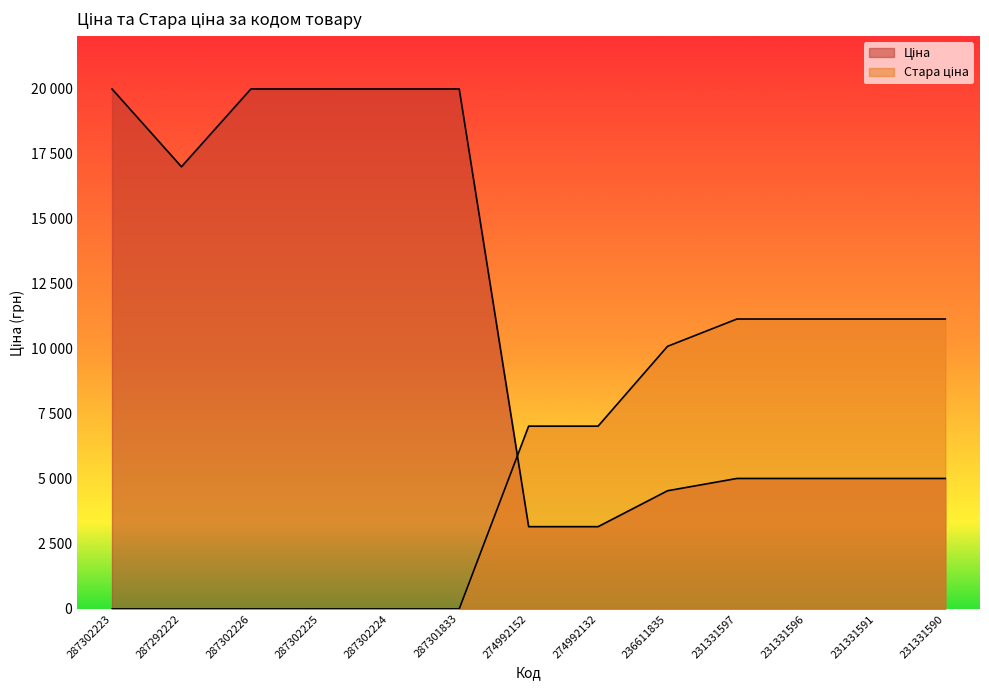

What is the label of the 9th point from the left?

236611835